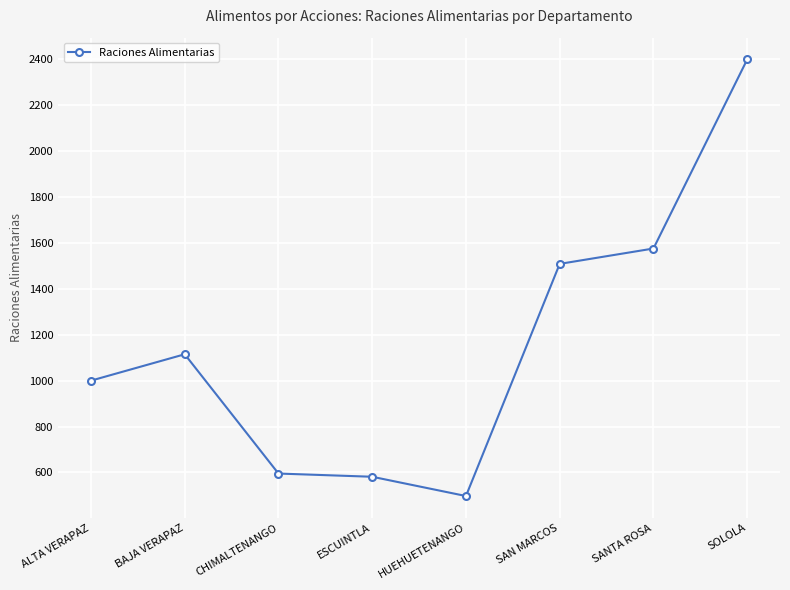

What is the difference between the values at SOLOLA and SANTA ROSA?

824